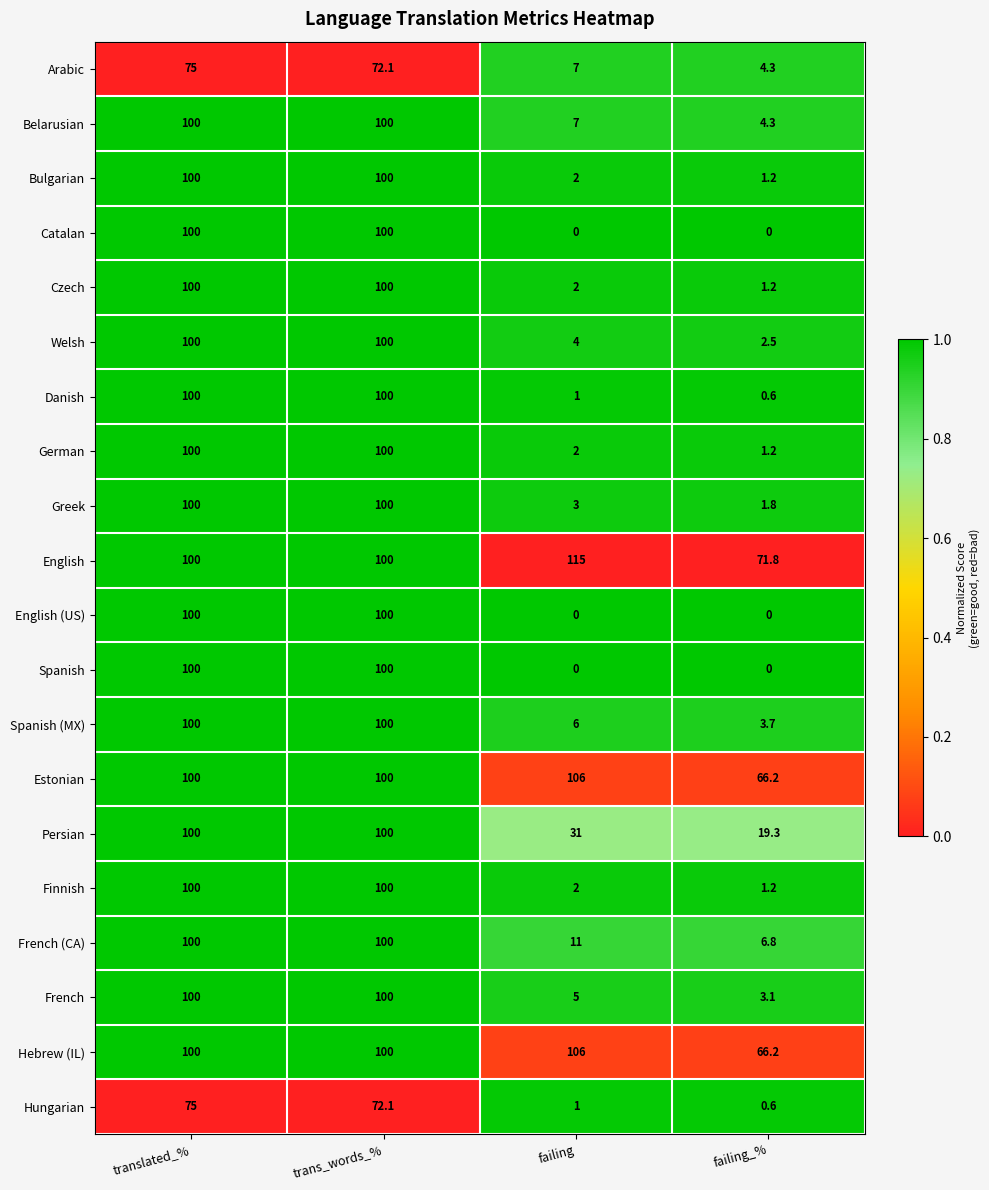

What is the minimum value for Spanish (MX)?

3.7